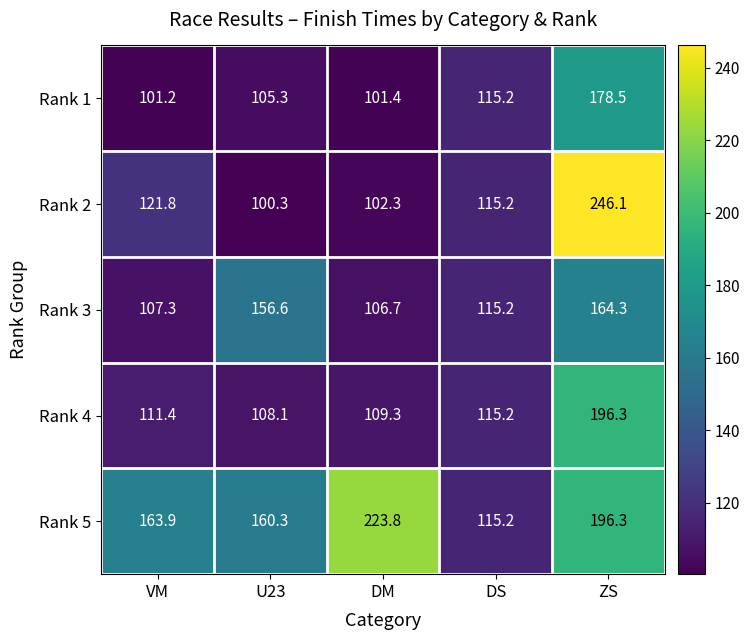

Which label corresponds to the largest value in the chart?

ZS